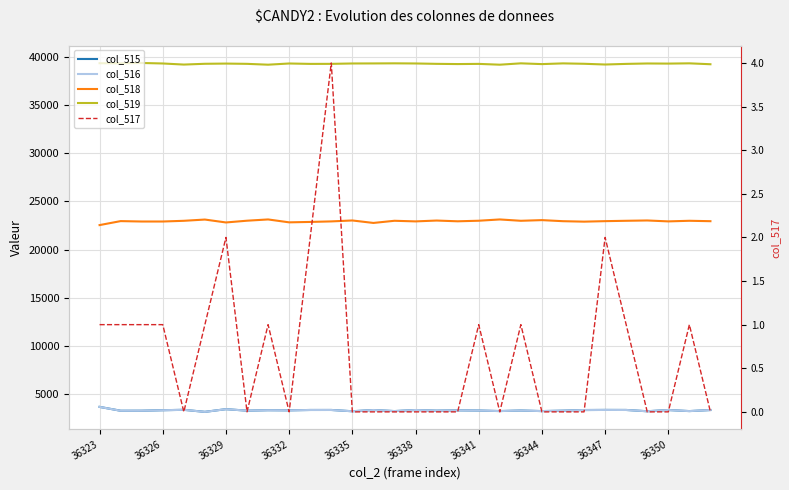

What is the average value of the col_518 series?

22940